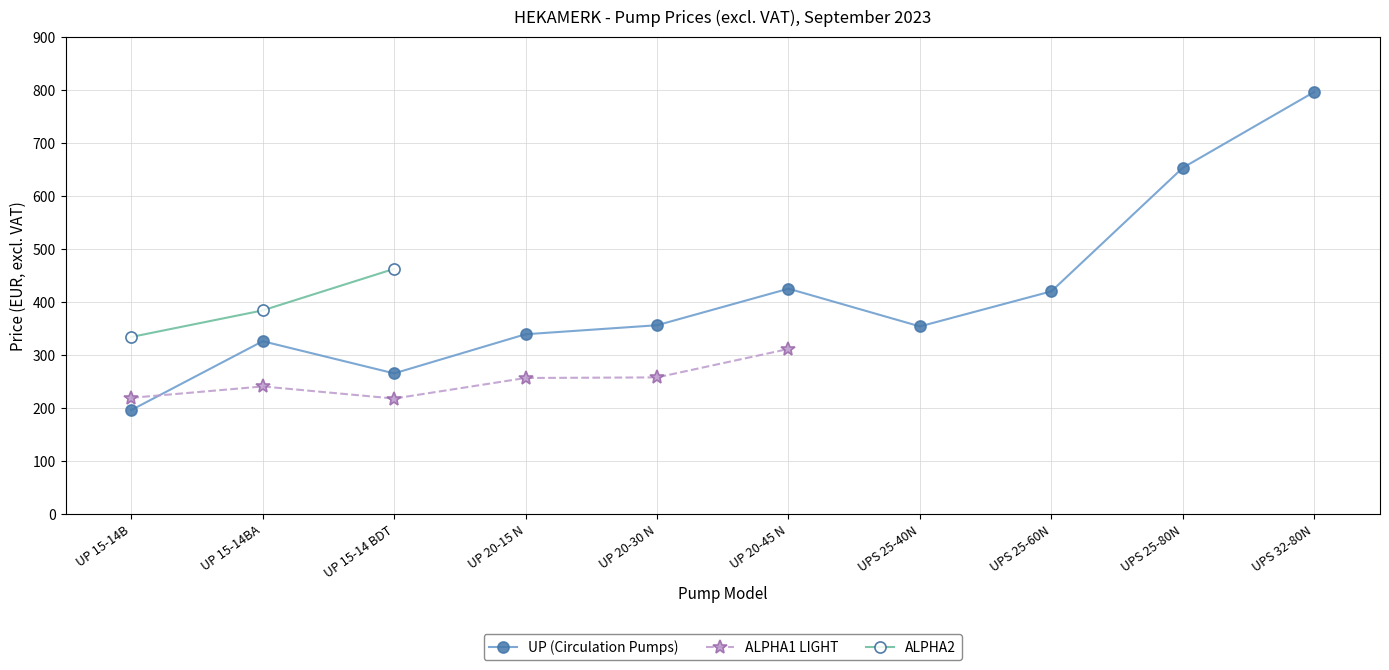

What is the spread (max minus min) of values at UP 15-14BA?

143.4